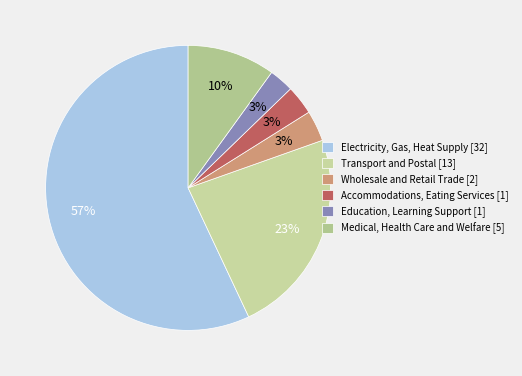

Do Electricity, Gas, Heat Supply and Education, Learning Support together represent more than half of the pie?

Yes